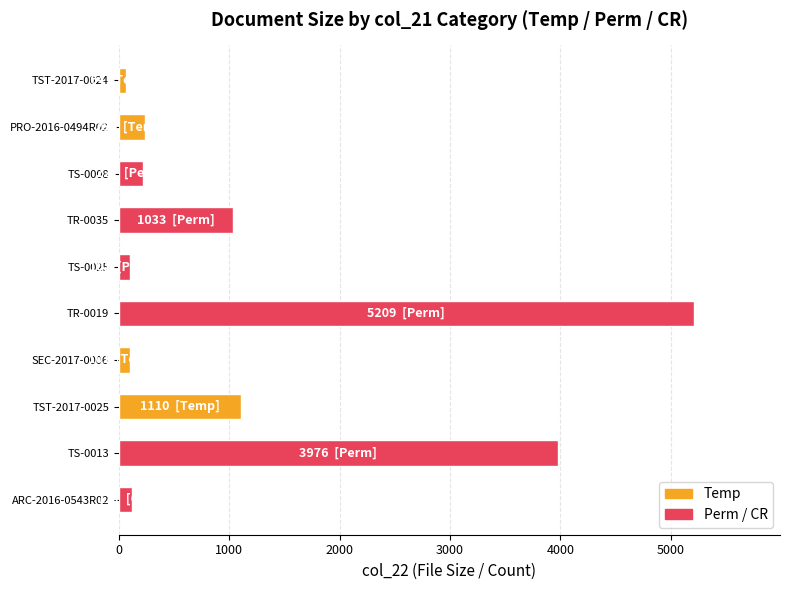

At which category does the chart reach its peak across all series?

TR-0019